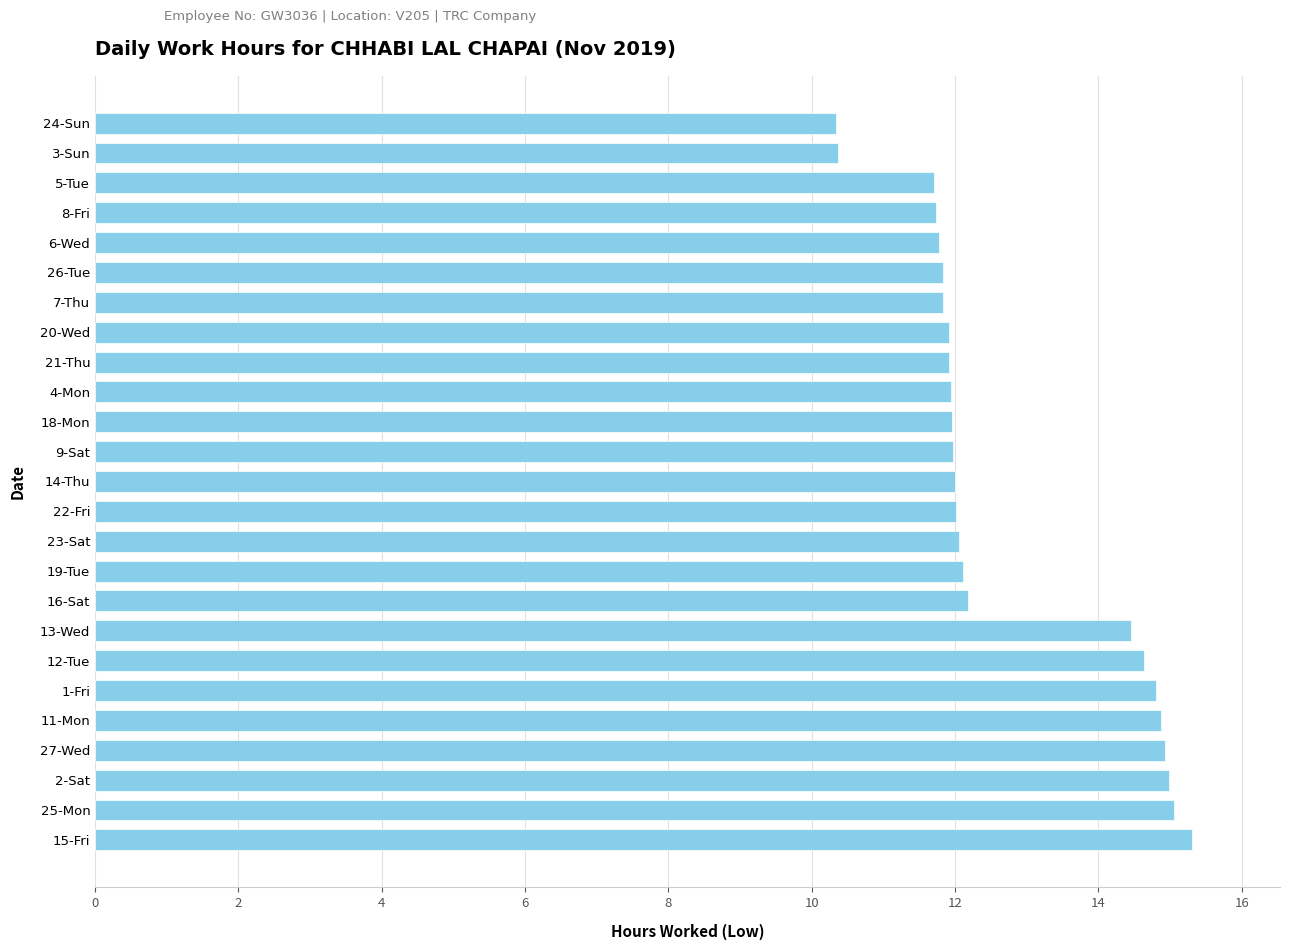

What is the greatest value displayed?

15.3